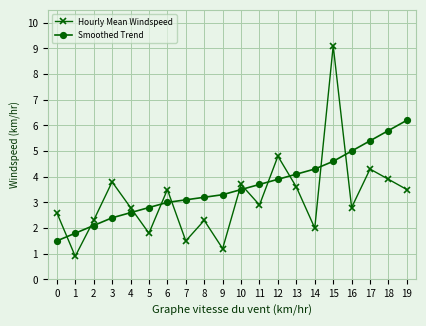

Reading left to right, what are all the values shown in this chart?

Hourly Mean Windspeed: 2.6	0.9	2.3	3.8	2.8	1.8	3.5	1.5	2.3	1.2	3.7	2.9	4.8	3.6	2.0	9.1	2.8	4.3	3.9	3.5
Smoothed Trend: 1.5	1.8	2.1	2.4	2.6	2.8	3.0	3.1	3.2	3.3	3.5	3.7	3.9	4.1	4.3	4.6	5.0	5.4	5.8	6.2